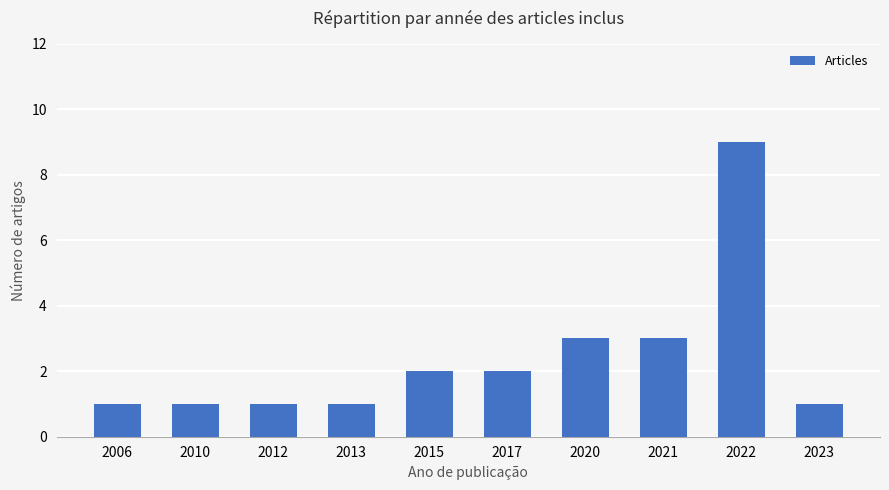

Does the chart contain stacked bars?

No